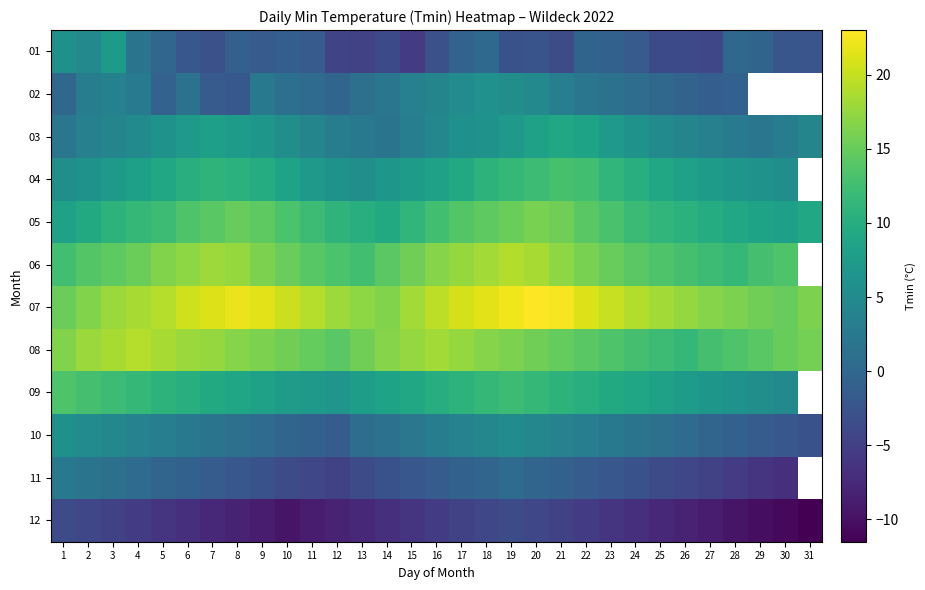

True or false: 11 has a value of -0.8 at 6.

True